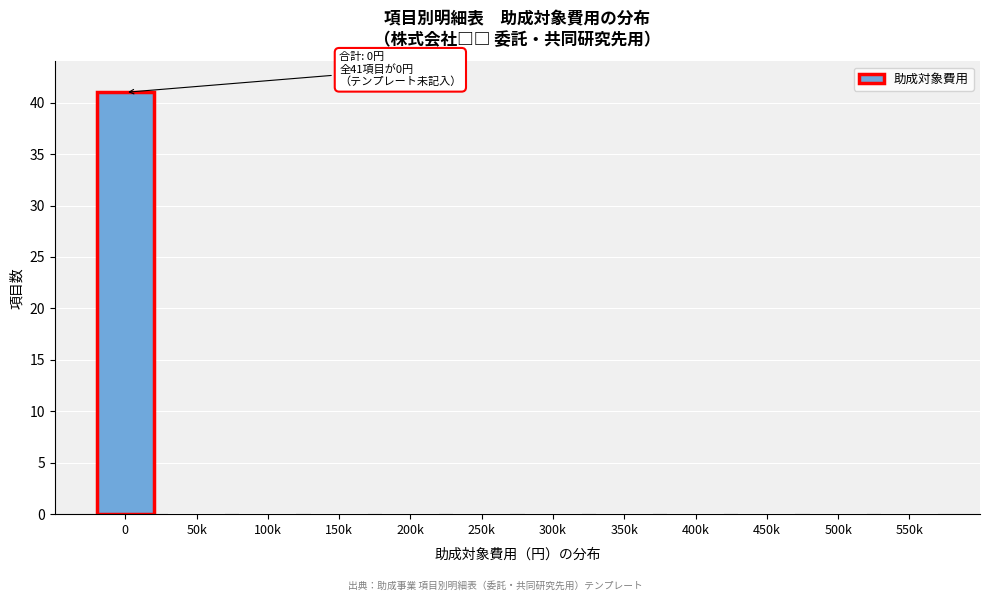

Reading left to right, what are all the values shown in this chart?

0=41	50k=0	100k=0	150k=0	200k=0	250k=0	300k=0	350k=0	400k=0	450k=0	500k=0	550k=0